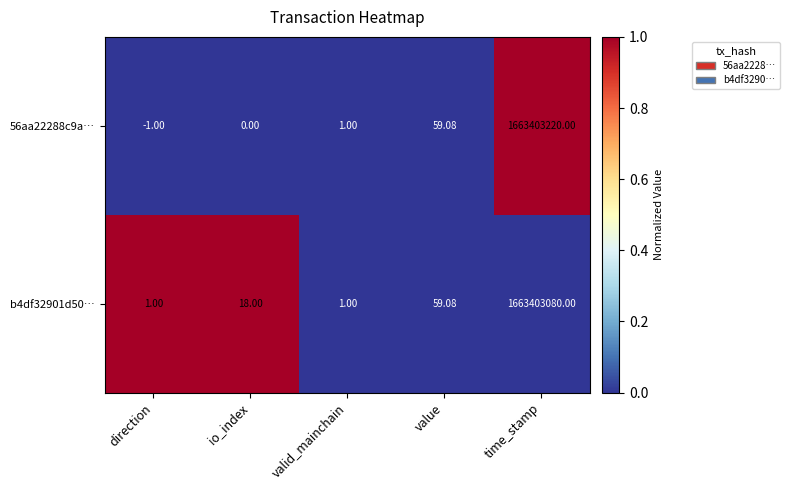

At which category does the chart reach its peak across all series?

time_stamp